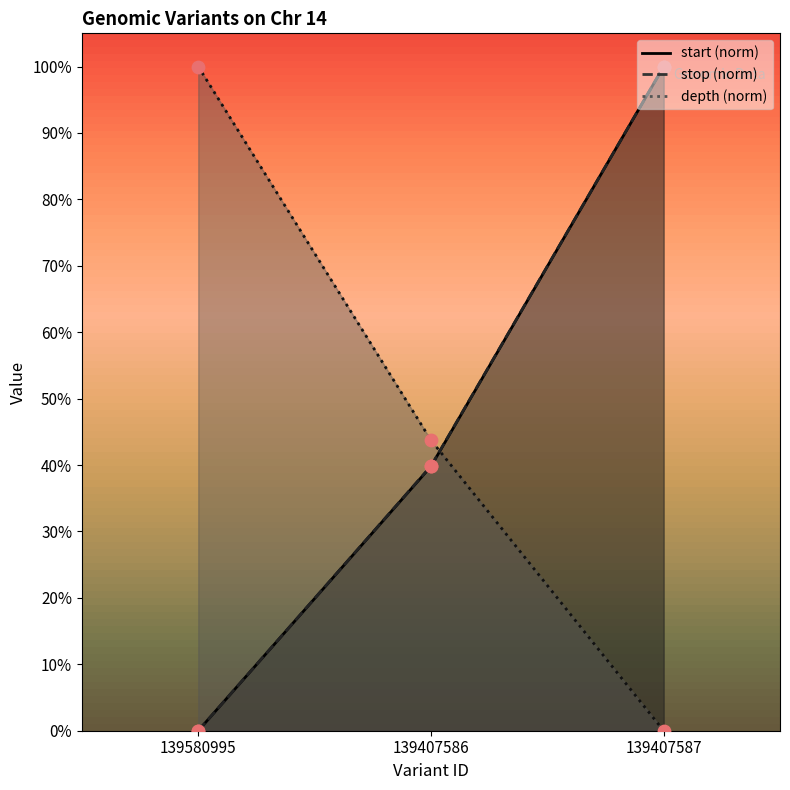

Which series has the widest spread of Y values?

start